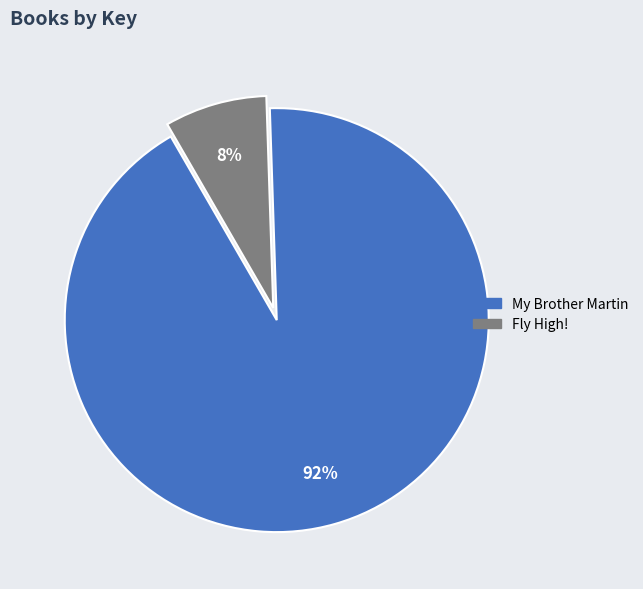

Is there a majority slice in this chart?

Yes